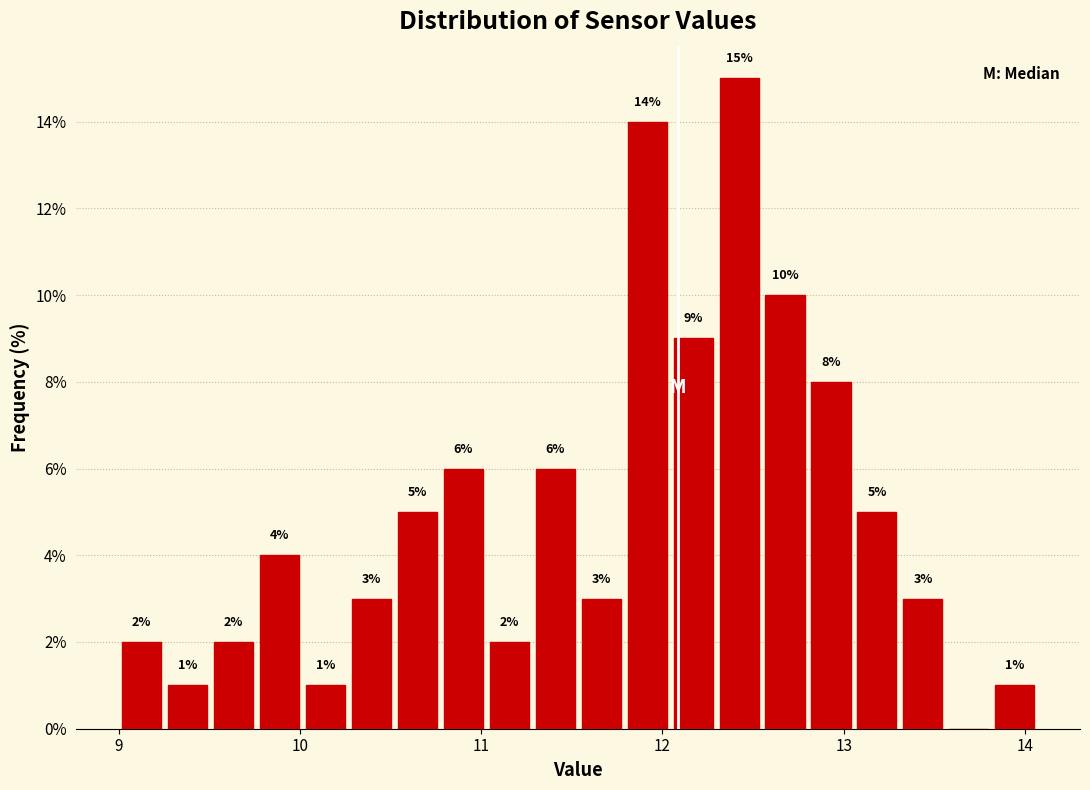

Read against the x-axis, roughly where is the centre of the tallest bar?

12.4